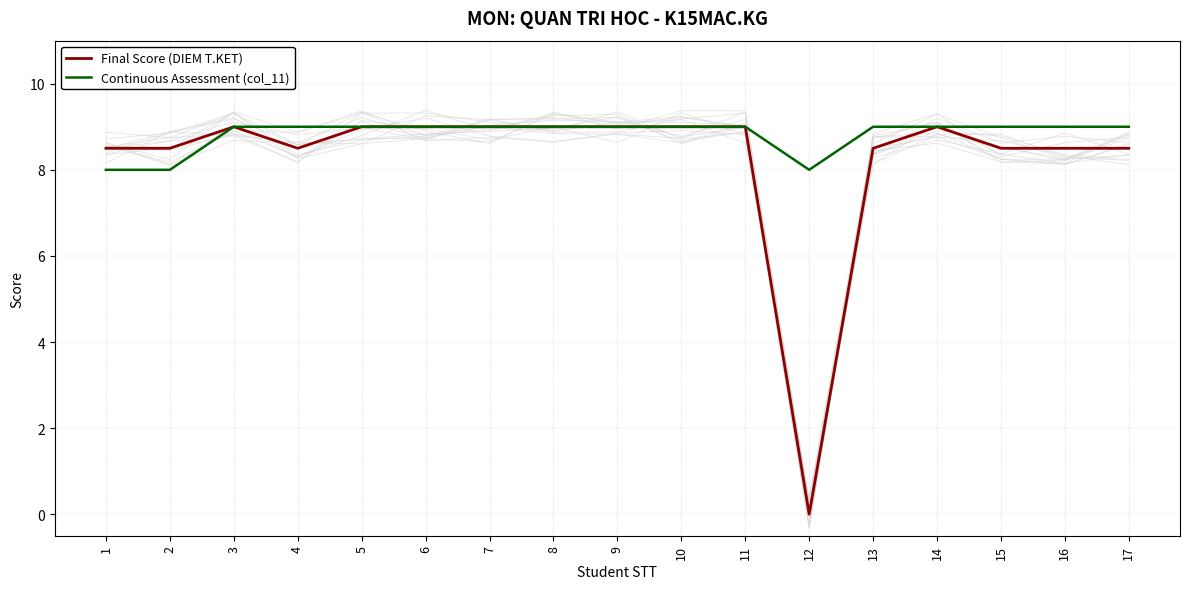

Where is Continuous Assessment (col_11) nearest to the value 8?

1